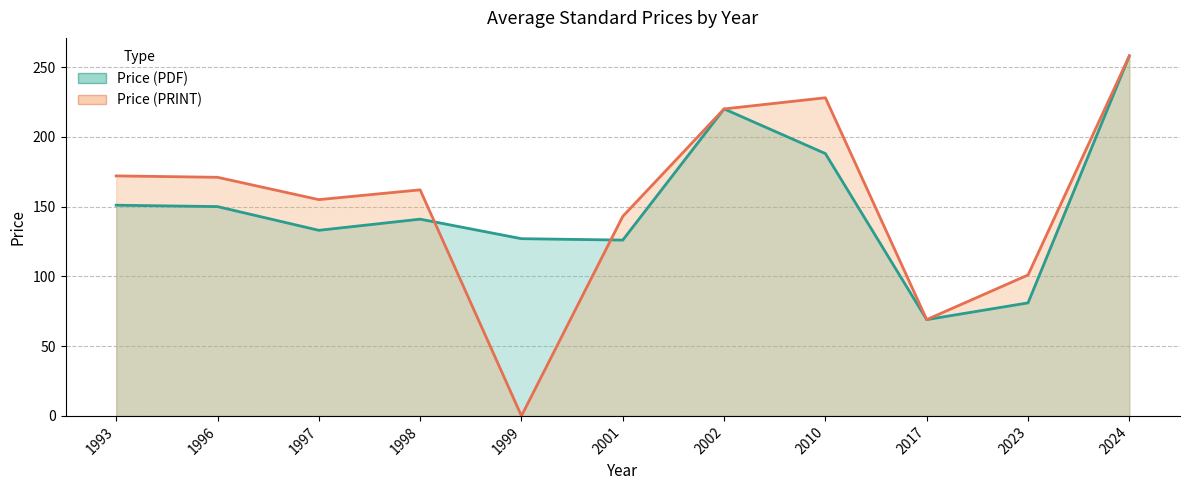

How many values in the Price (PDF) series are below 141?

5